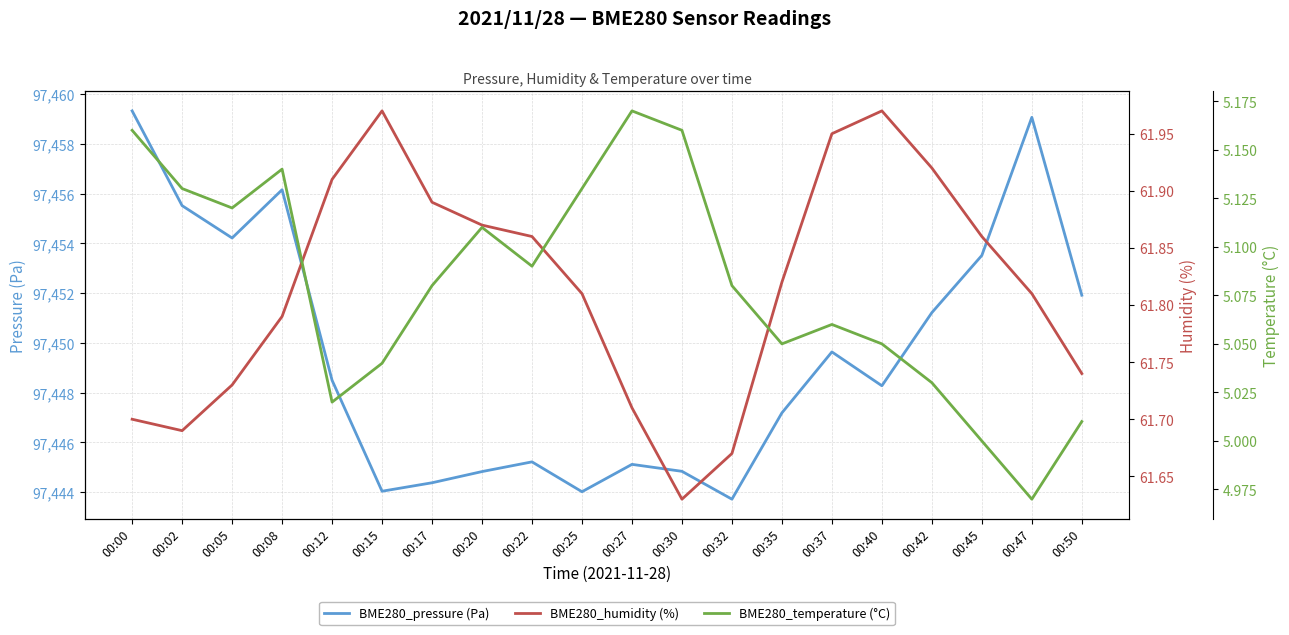

Which series has the widest spread of values?

BME280_pressure (Pa)